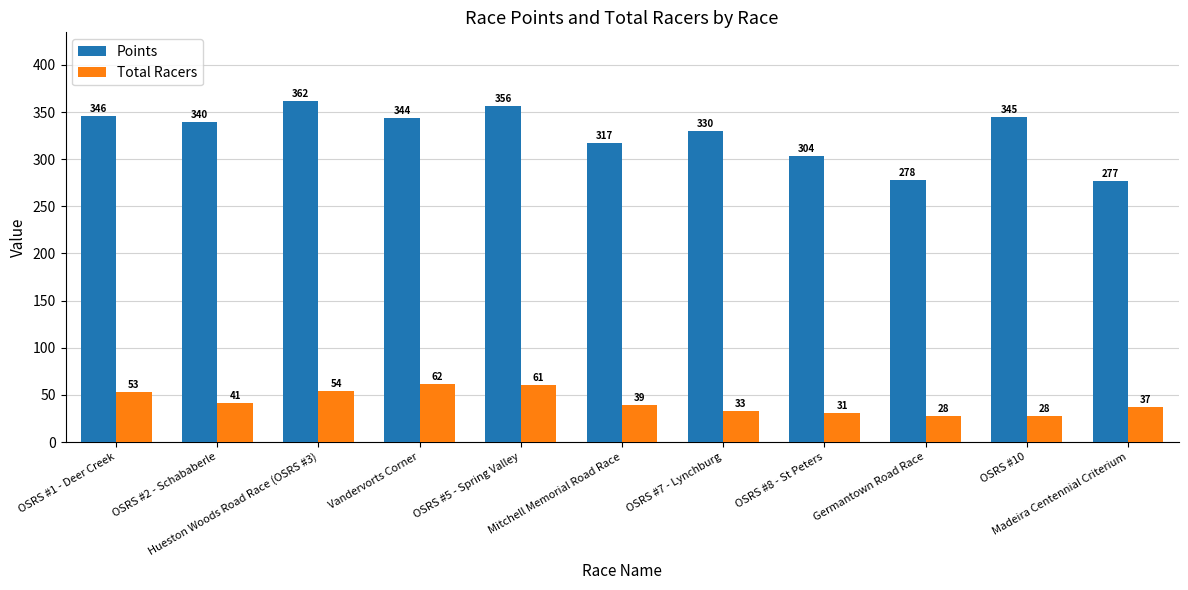

The Points series shows 330.2 at OSRS #7 - Lynchburg. True or false?

True